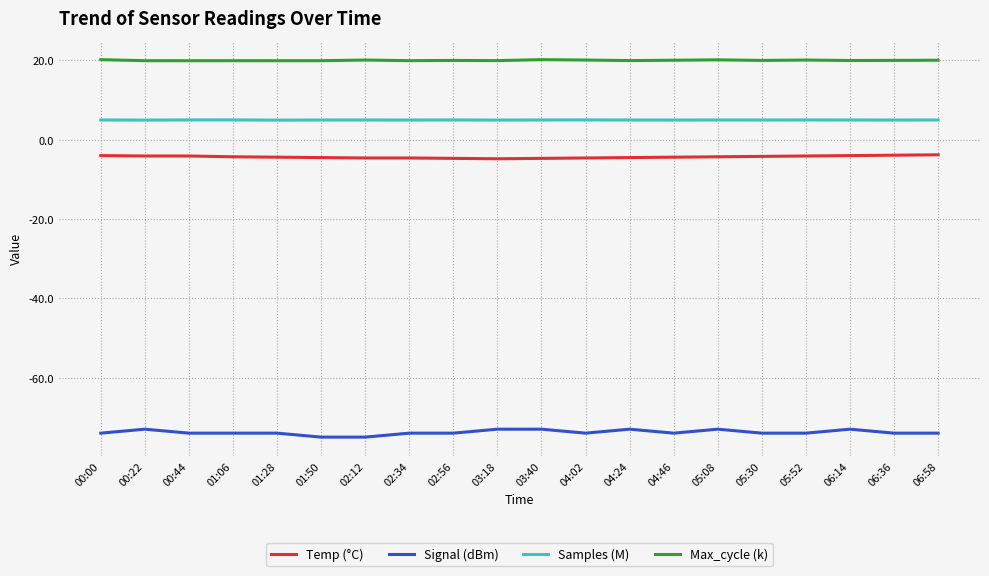

The value of Max_cycle (k) at 00:44 is 7.0. True or false?

False